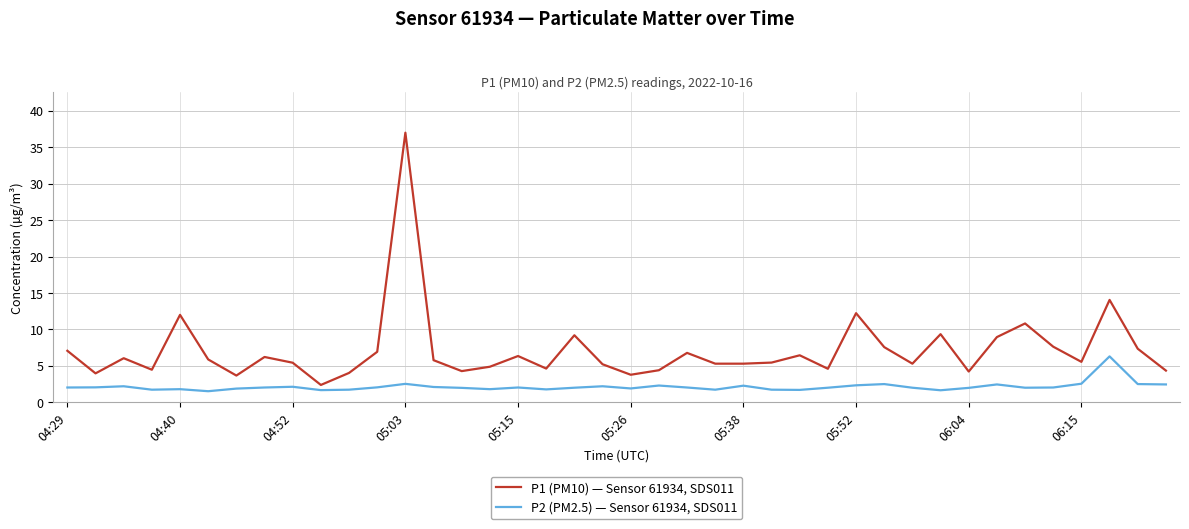

What is the average value of the P1 (PM10) — Sensor 61934, SDS011 series?

7.1